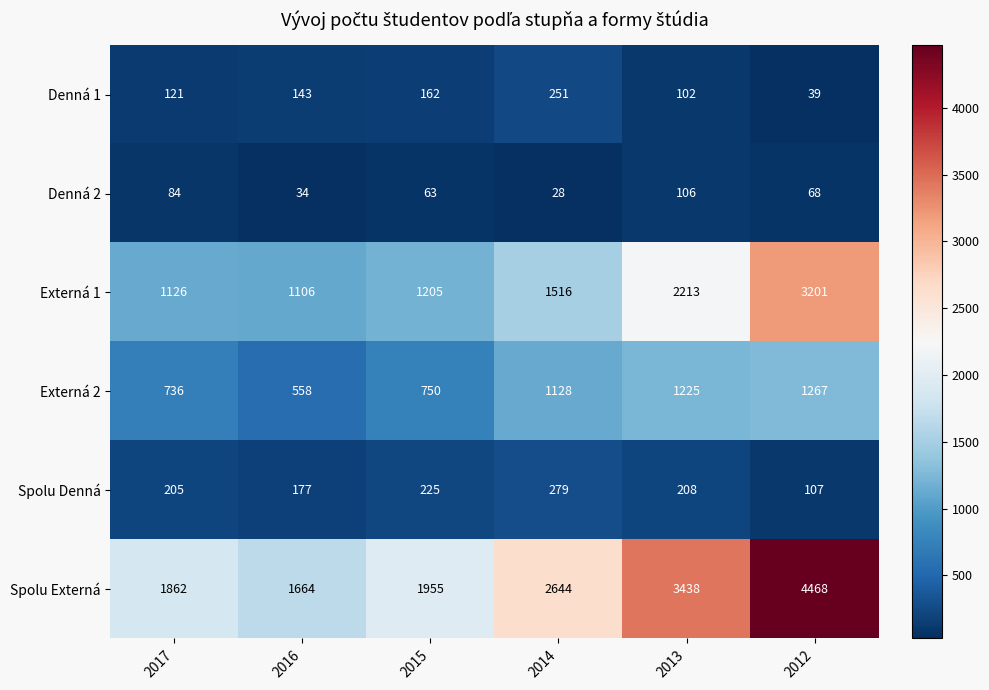

Which series has the largest range (max minus min)?

Spolu Externá